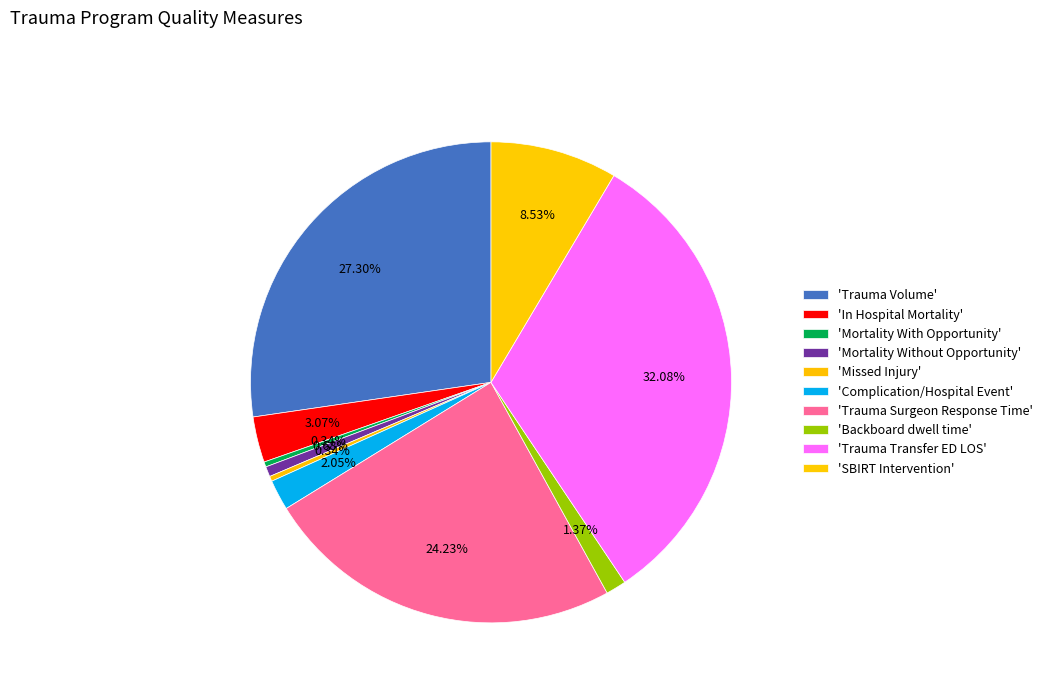

Count the number of slices in the pie.

10